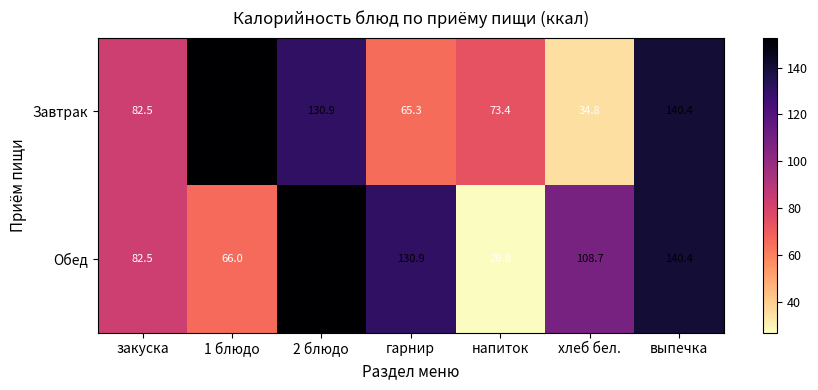

At how many categories does at least one series exceed 32?

7